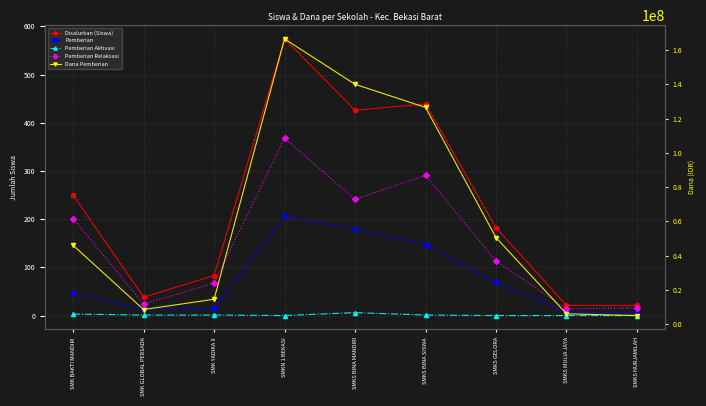

True or false: Dana Pemberian has a value of 166751699 at SMKS BINA SISWA.

False